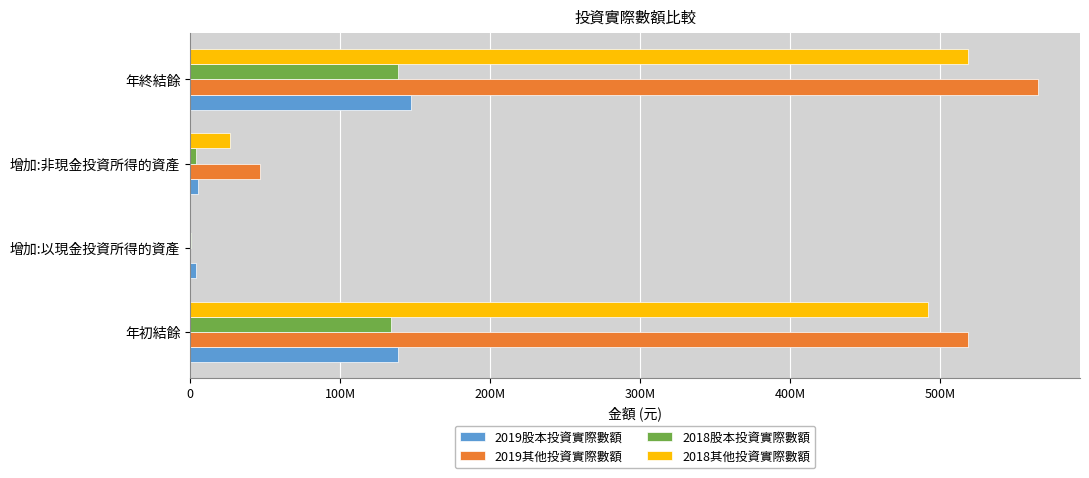

What is the lowest value of the 2019股本投資實際數額 series?

3987446